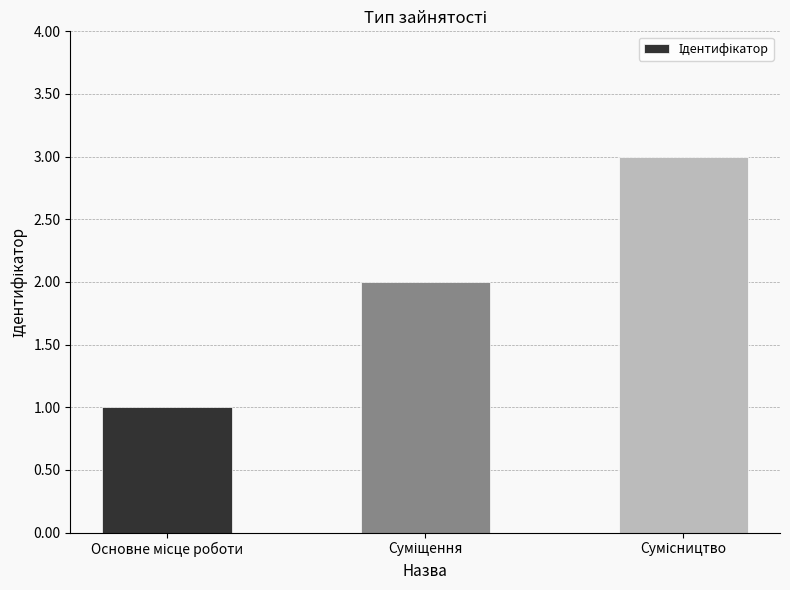

What is the maximum value shown in the chart?

3